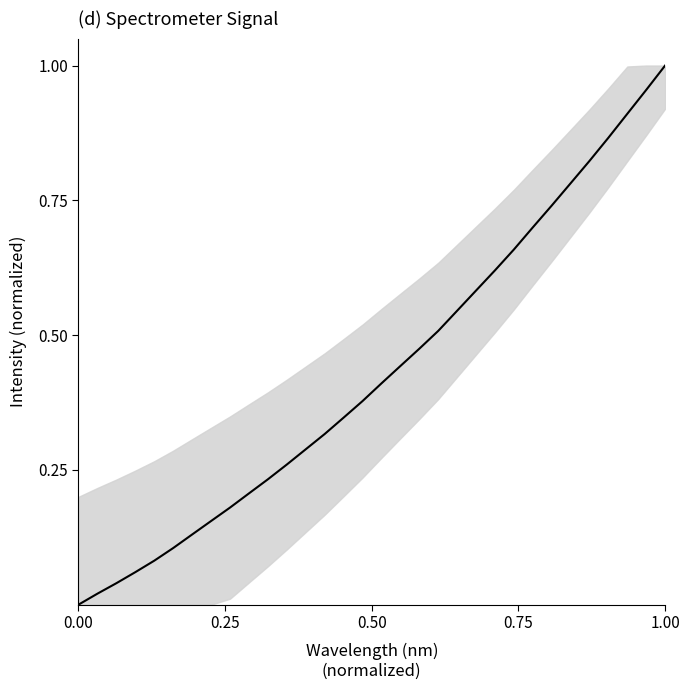

Does the chart display data point markers on the line(s)?

No